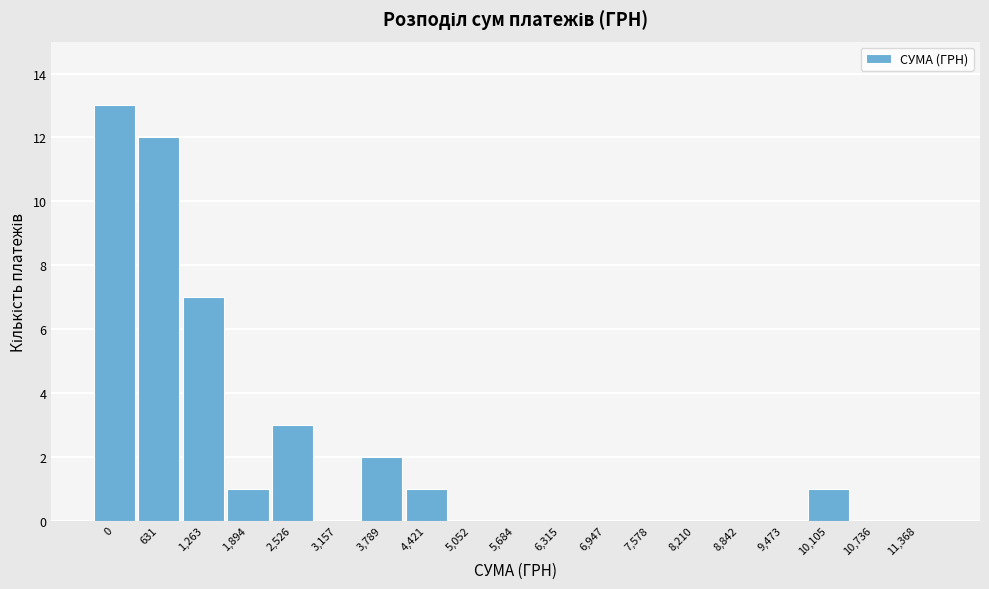

Reading right to left, what are all the values shown in this chart?

11,368=0	10,736=0	10,105=1	9,473=0	8,842=0	8,210=0	7,578=0	6,947=0	6,315=0	5,684=0	5,052=0	4,421=1	3,789=2	3,157=0	2,526=3	1,894=1	1,263=7	631=12	0=13